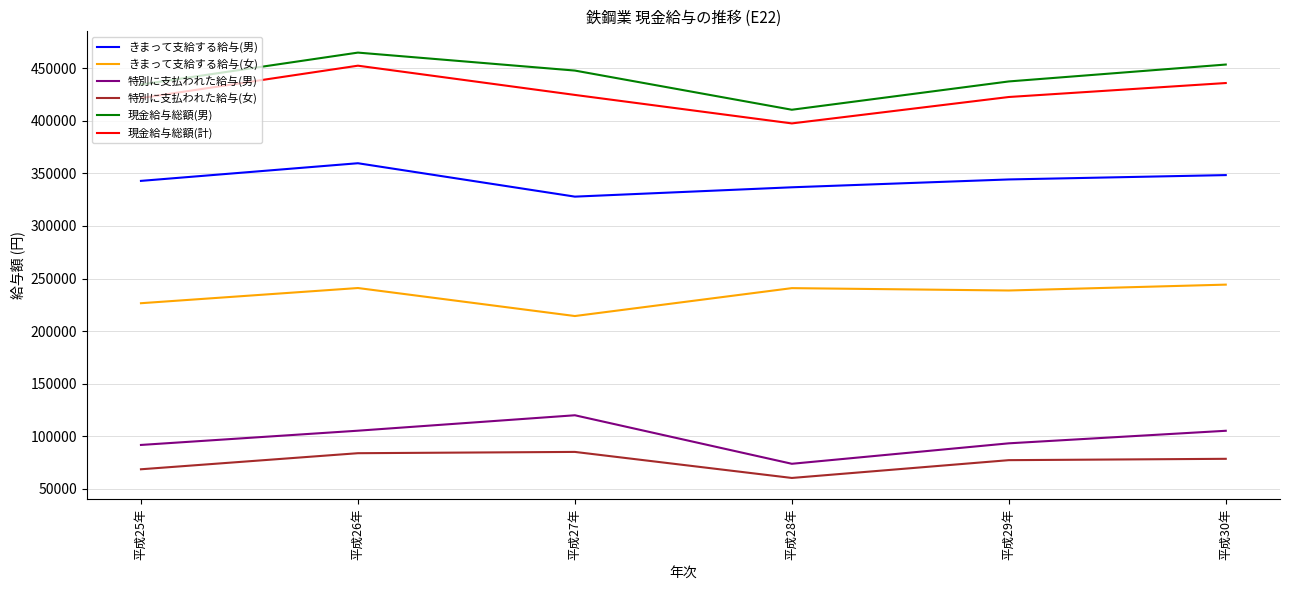

List the series in order of their peak value, highest first.

現金給与総額(男), 現金給与総額(計), きまって支給する給与(男), きまって支給する給与(女), 特別に支払われた給与(男), 特別に支払われた給与(女)